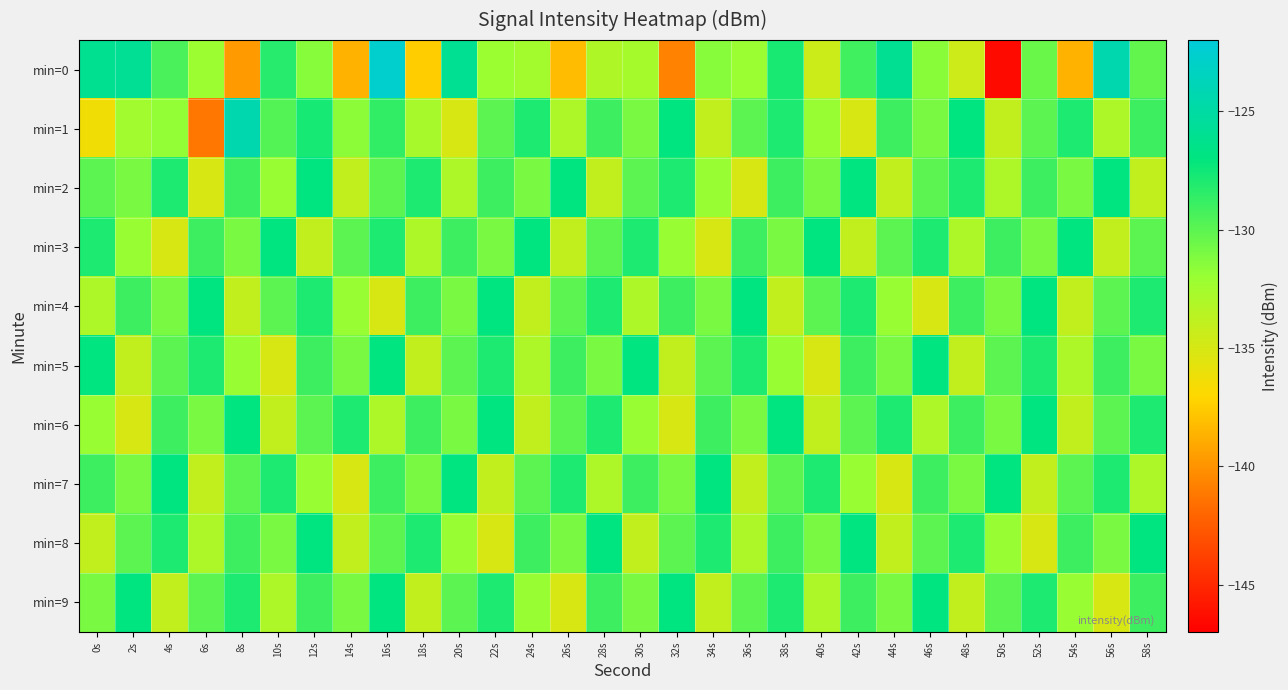

At which category does the chart reach its peak across all series?

16s